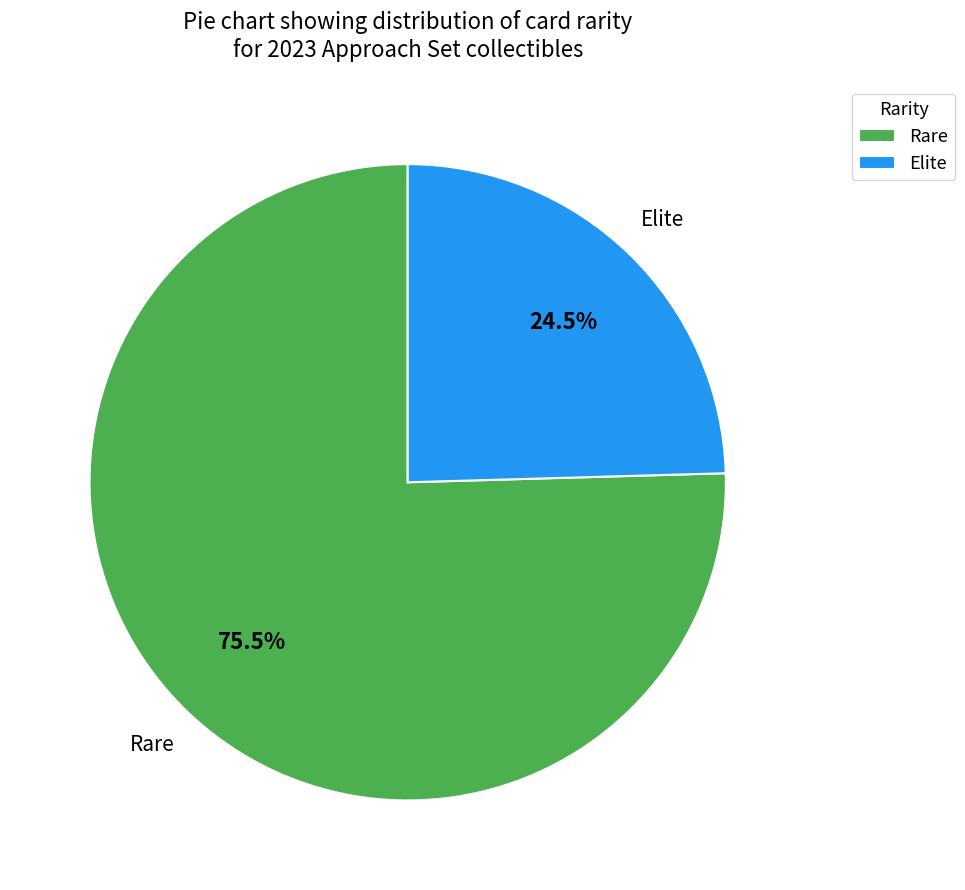

Which has a higher value, Rare or Elite?

Rare